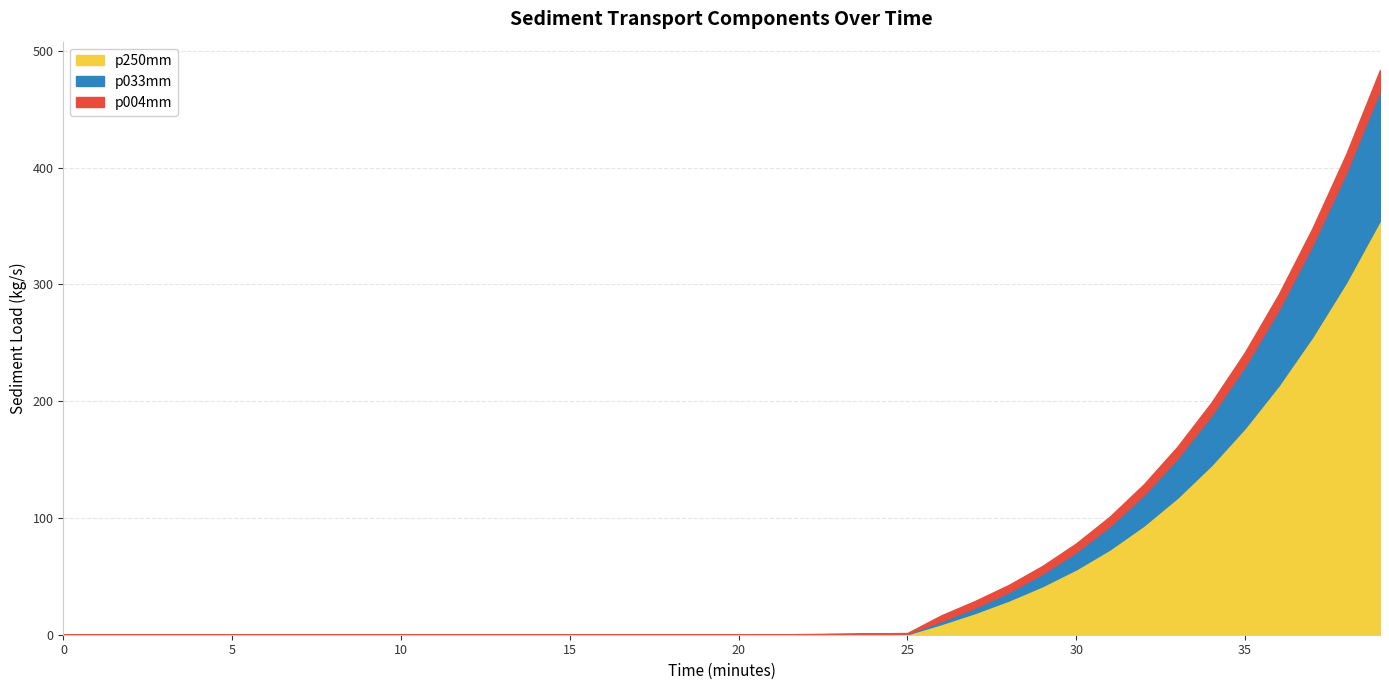

True or false: p250mm has more than 1 interior local peaks.

False